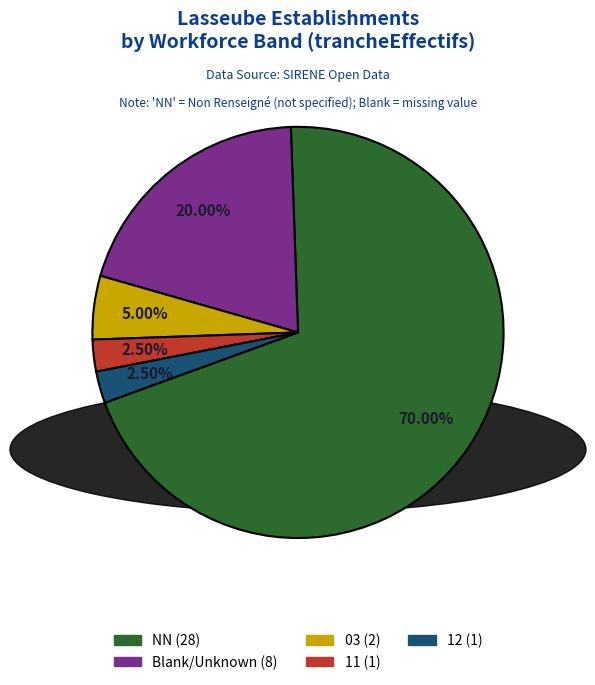

Does any single category account for the majority?

Yes